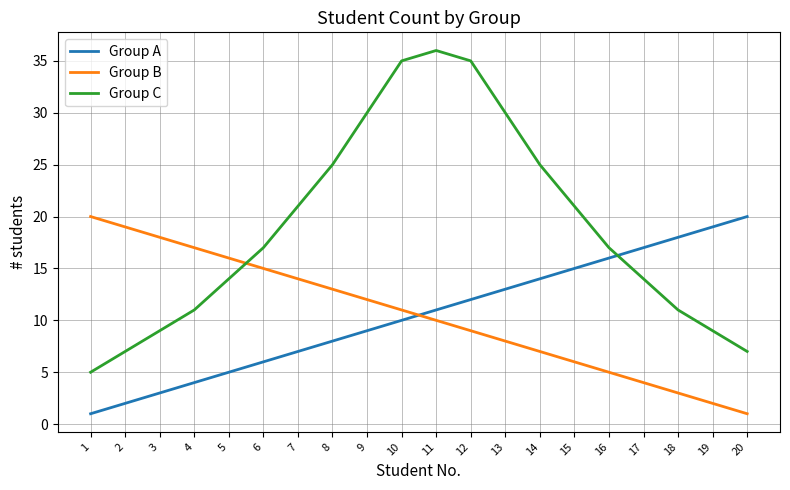

What is the sum of the Group B values at 14 and 11?

17